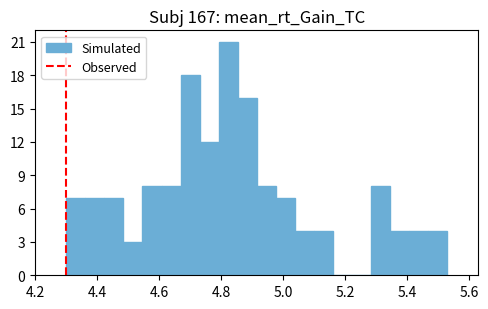

Read against the x-axis, roughly where is the centre of the tallest bar?

4.82